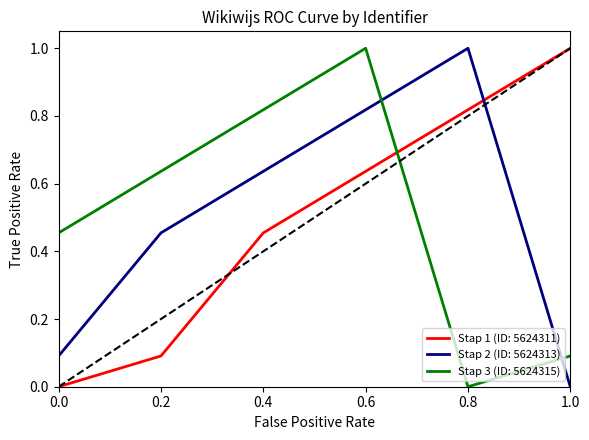

How many positive values does the Stap 1 (ID: 5624311) series have?

5